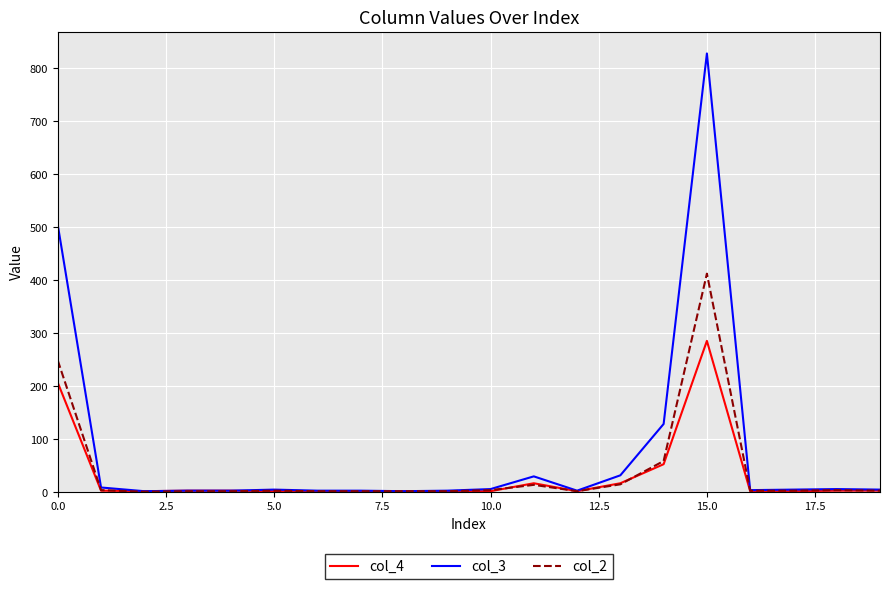

Rank the series by their maximum value, from highest to lowest.

col_3, col_2, col_4